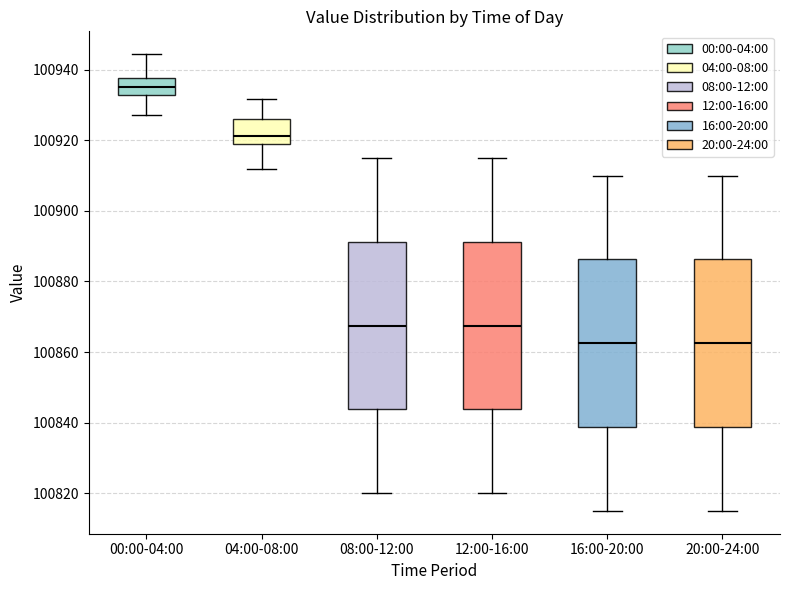

Reading left to right, read every box against the y-axis: the position of its median line, the range the box covers, and the ends of its whiskers. The values are not printed on the chart, so give them approximately, as read against the axis.

00:00-04:00: median 100936, box 100932 to 100938, whiskers 100928 to 100944
04:00-08:00: median 100922, box 100918 to 100926, whiskers 100912 to 100932
08:00-12:00: median 100868, box 100844 to 100892, whiskers 100820 to 100916
12:00-16:00: median 100868, box 100844 to 100892, whiskers 100820 to 100916
16:00-20:00: median 100862, box 100838 to 100886, whiskers 100816 to 100910
20:00-24:00: median 100862, box 100838 to 100886, whiskers 100816 to 100910